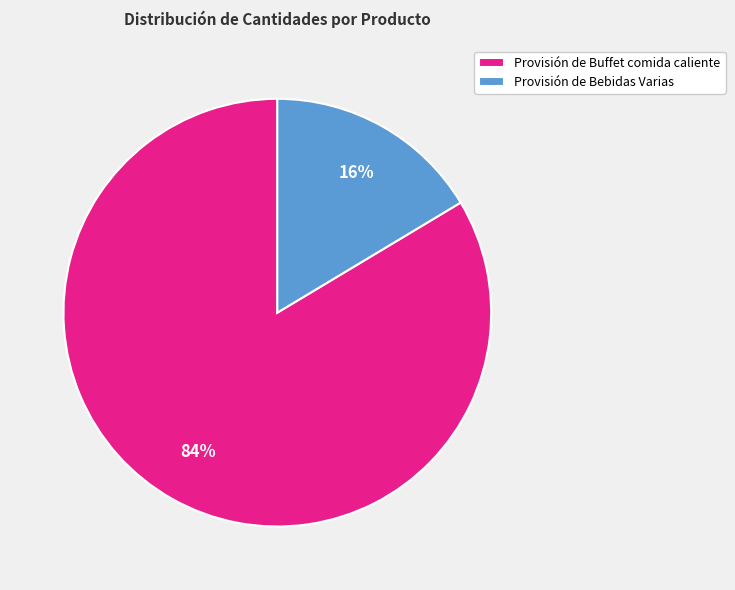

The Provisión de Bebidas Varias slice represents 27% of the pie. True or false?

False